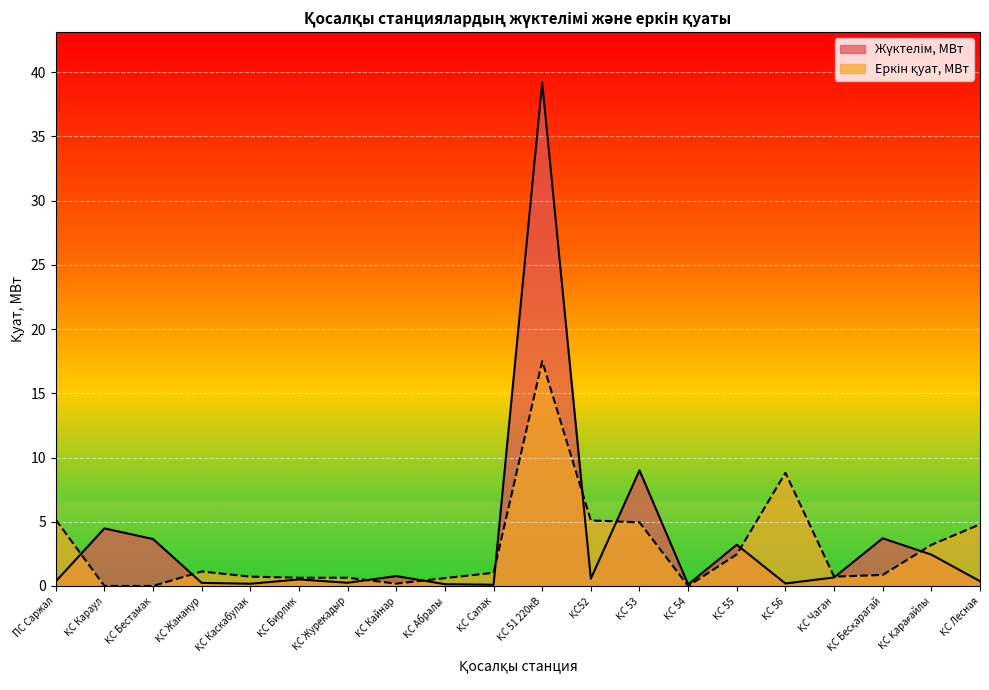

How many data points does each series have?

20